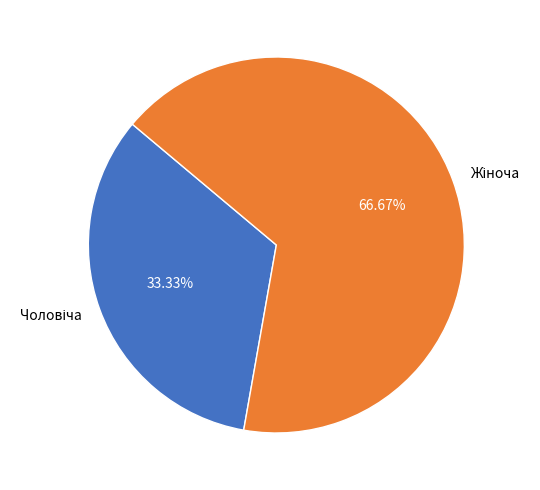

Is there any slice that represents more than half of the pie?

Yes